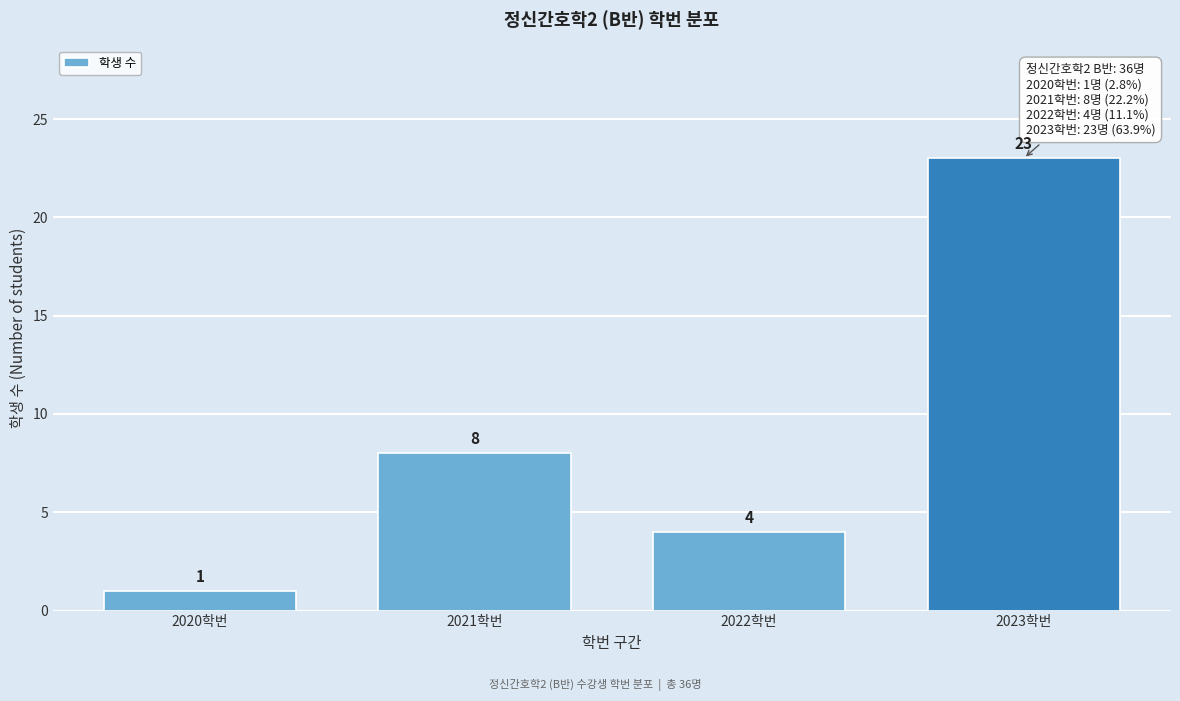

Reading left to right, list all the values displayed in this chart.

1	8	4	23